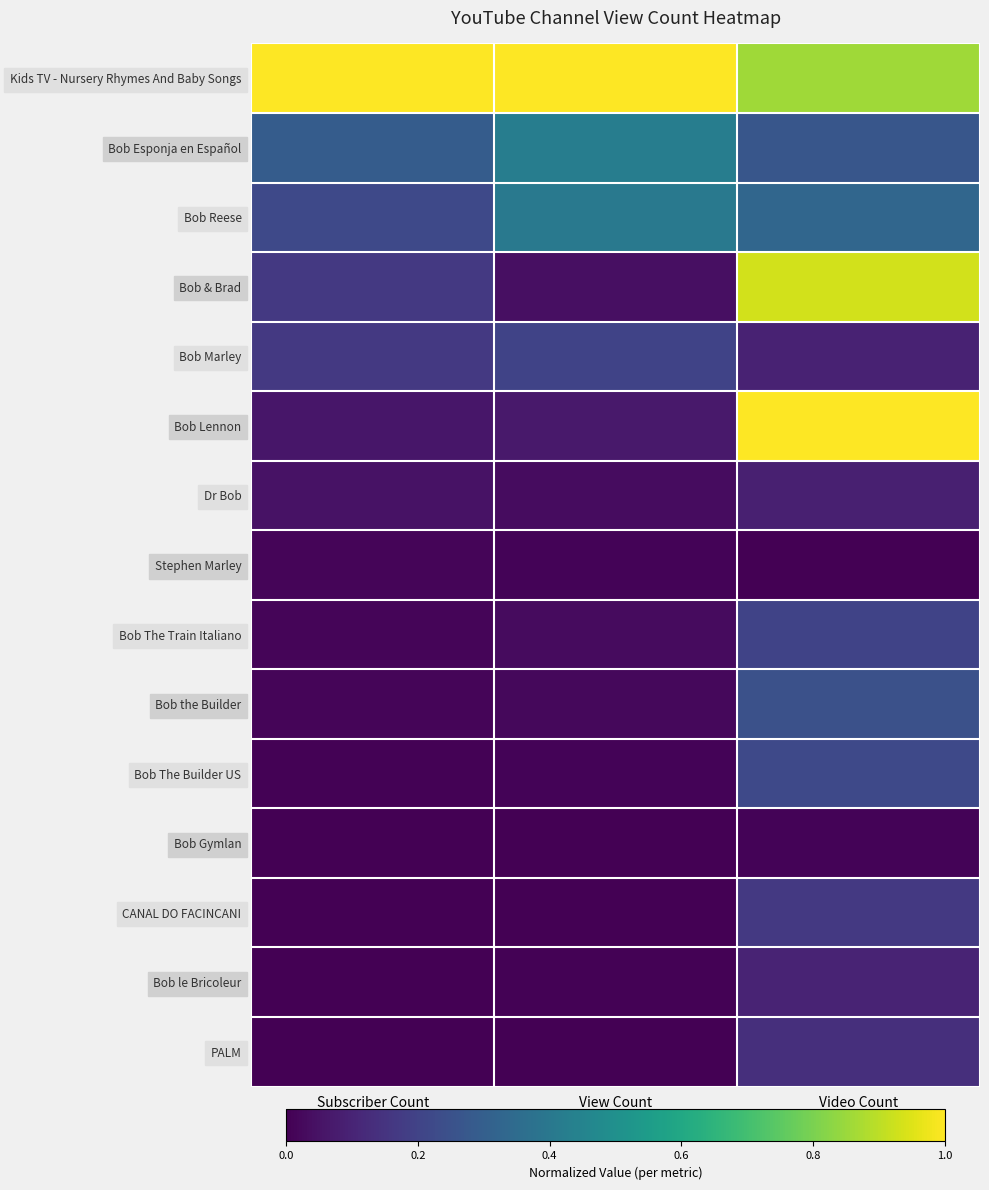

At Video Count, list the series in order from largest to smallest.

Bob Lennon, Bob & Brad, Kids TV - Nursery Rhymes And Baby Songs, Bob Reese, Bob Esponja en Español, Bob the Builder, Bob The Builder US, Bob The Train Italiano, CANAL DO FACINCANI, PALM, Bob le Bricoleur, Bob Marley, Dr Bob, Bob Gymlan, Stephen Marley